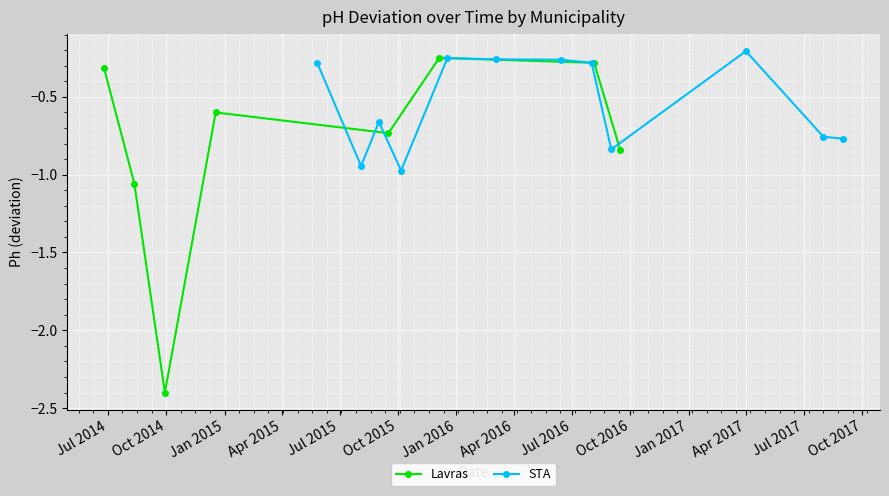

True or false: Lavras has more than 1 interior local peaks.

True